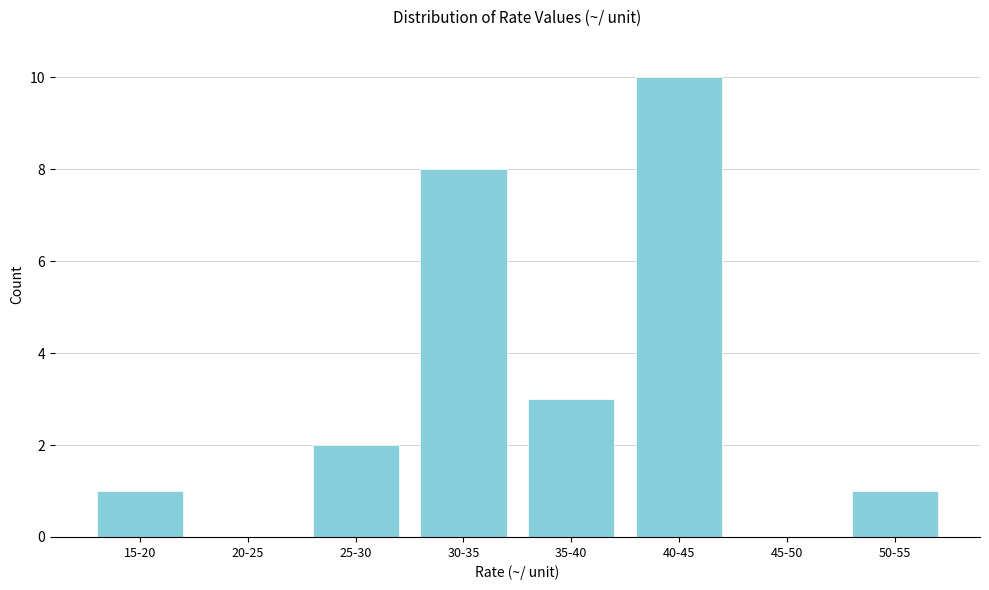

Reading left to right, list all the values displayed in this chart.

15-20=1	20-25=0	25-30=2	30-35=8	35-40=3	40-45=10	45-50=0	50-55=1